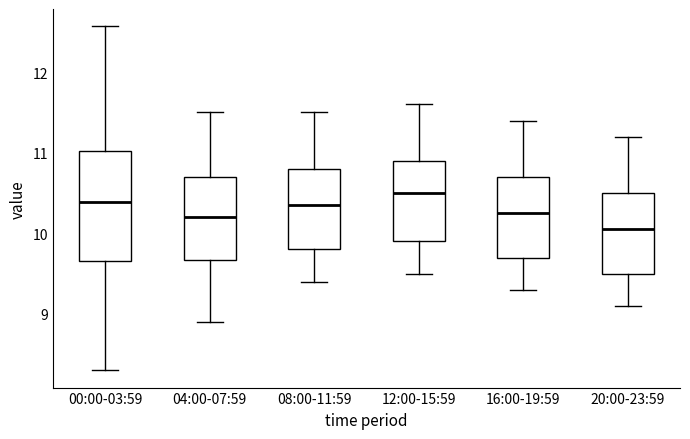

Reading left to right, read every box against the y-axis: the position of its median line, the range the box covers, and the ends of its whiskers. The values are not printed on the chart, so give them approximately, as read against the axis.

00:00-03:59: median 10.4, box 9.7 to 11.0, whiskers 8.3 to 12.6
04:00-07:59: median 10.2, box 9.7 to 10.7, whiskers 8.9 to 11.5
08:00-11:59: median 10.4, box 9.8 to 10.8, whiskers 9.4 to 11.5
12:00-15:59: median 10.5, box 9.9 to 10.9, whiskers 9.5 to 11.6
16:00-19:59: median 10.3, box 9.7 to 10.7, whiskers 9.3 to 11.4
20:00-23:59: median 10.1, box 9.5 to 10.5, whiskers 9.1 to 11.2